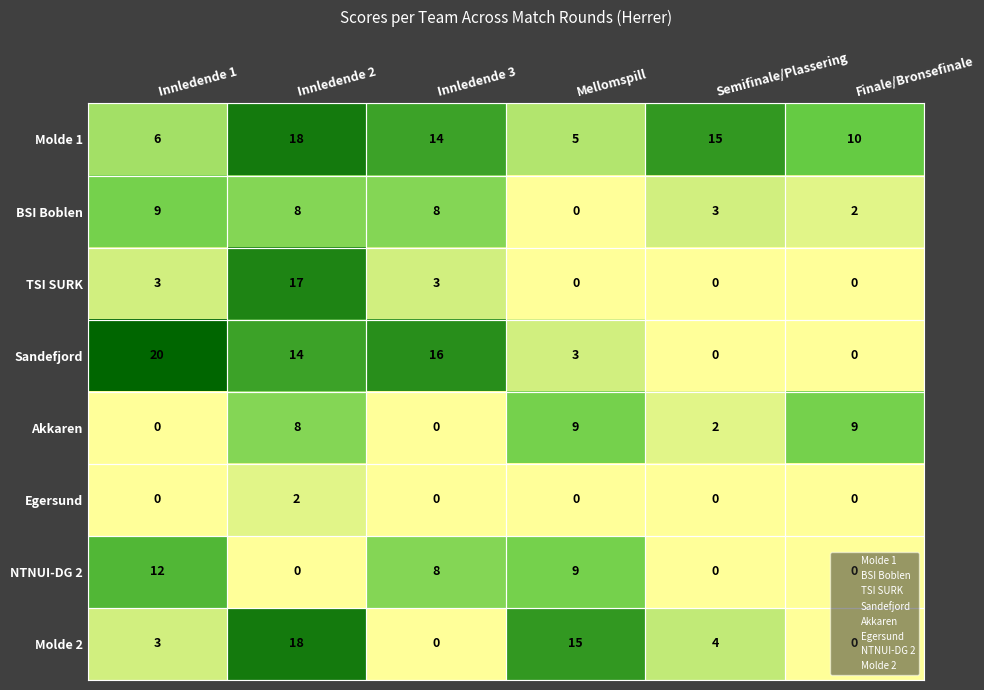

Which category has the highest value across all series?

Innledende 1